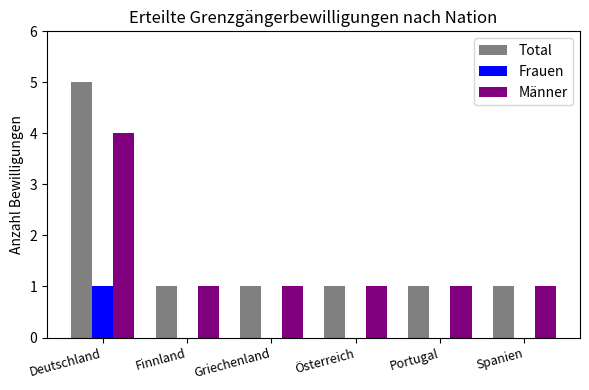

Count the Total values in the range 1 to 2.

5